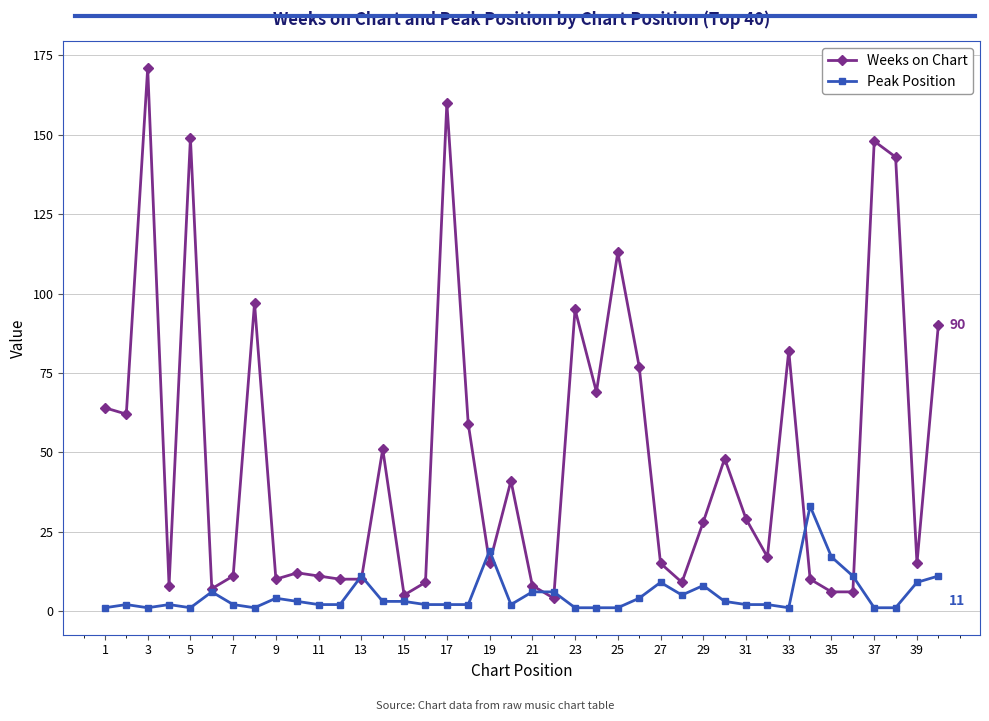

Which series has the widest spread of values?

Weeks on Chart